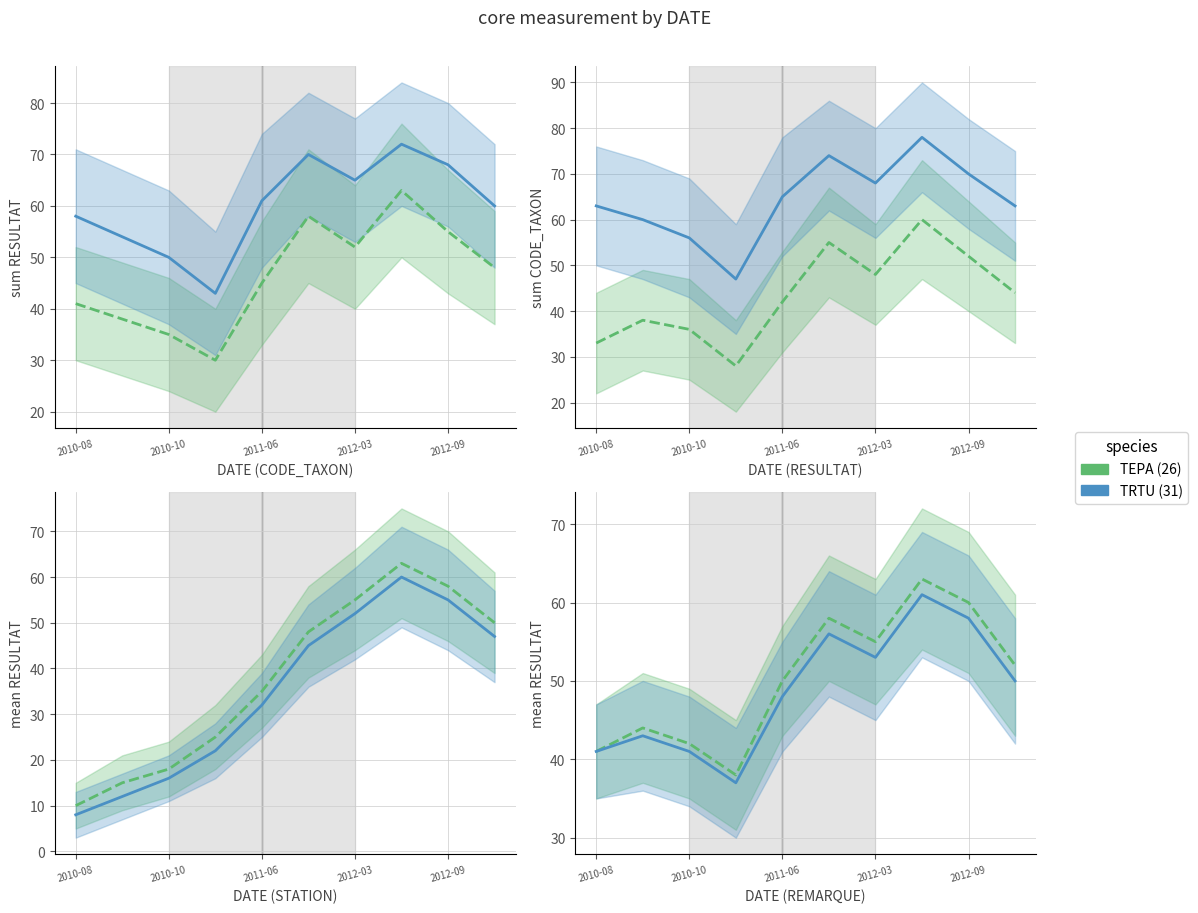

The value of TRTU (31) at 2010-08 is 74. True or false?

False